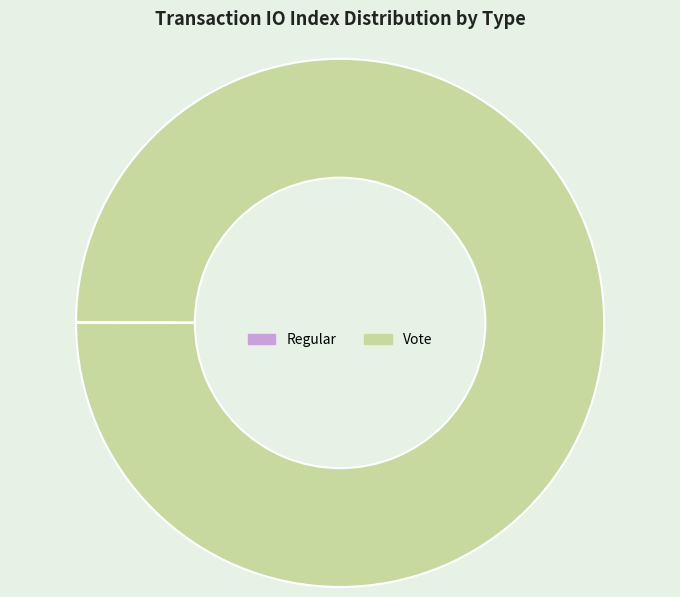

Which slice is the largest?

Vote